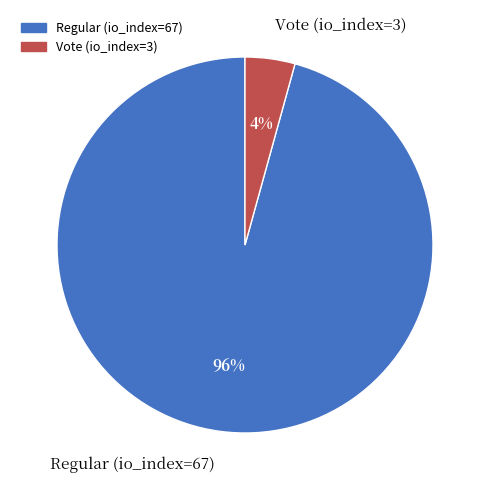

Do Vote (io_index=3) and Regular (io_index=67) together represent more than half of the pie?

Yes